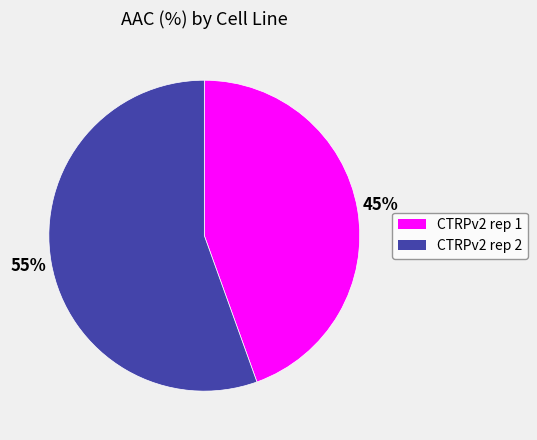

Which category accounts for the majority?

CTRPv2 rep 2